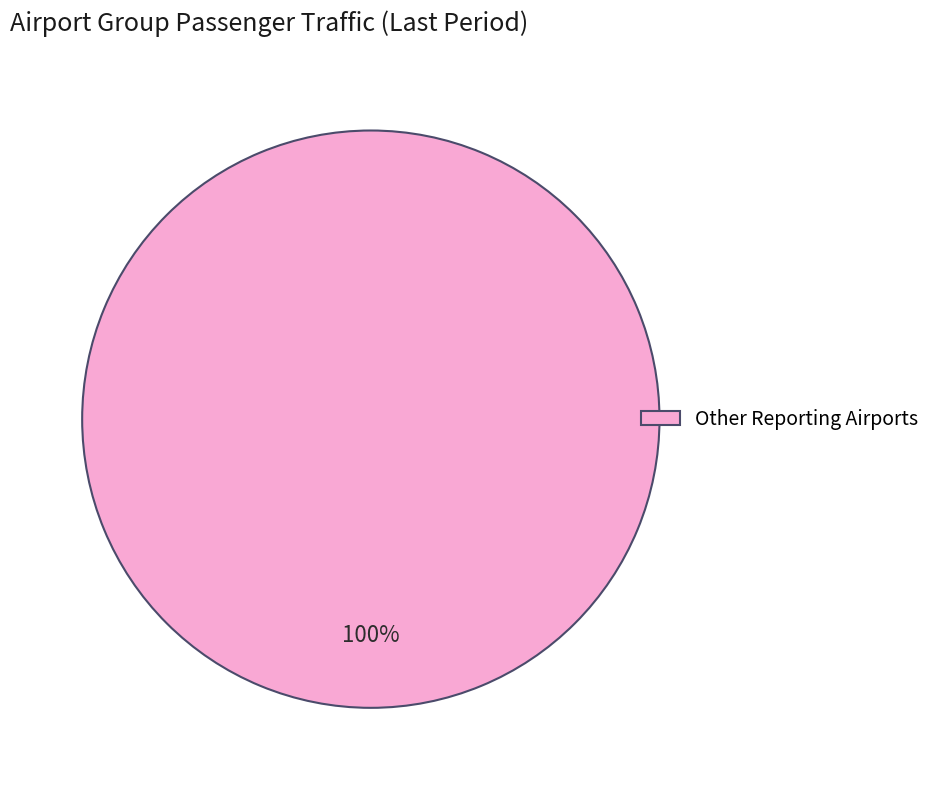

How many segments does this pie chart have?

1